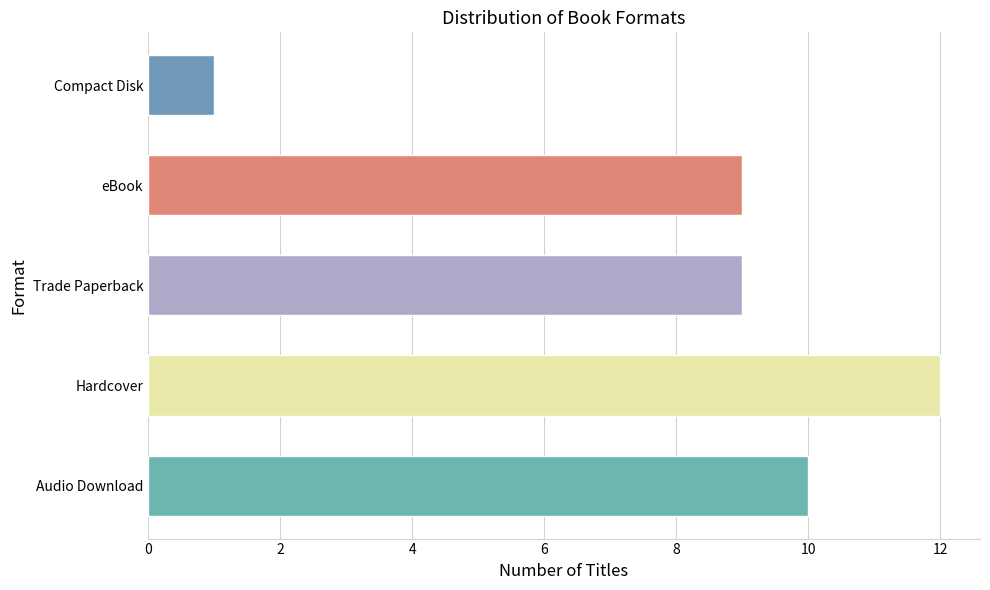

How many bars are there in total?

5